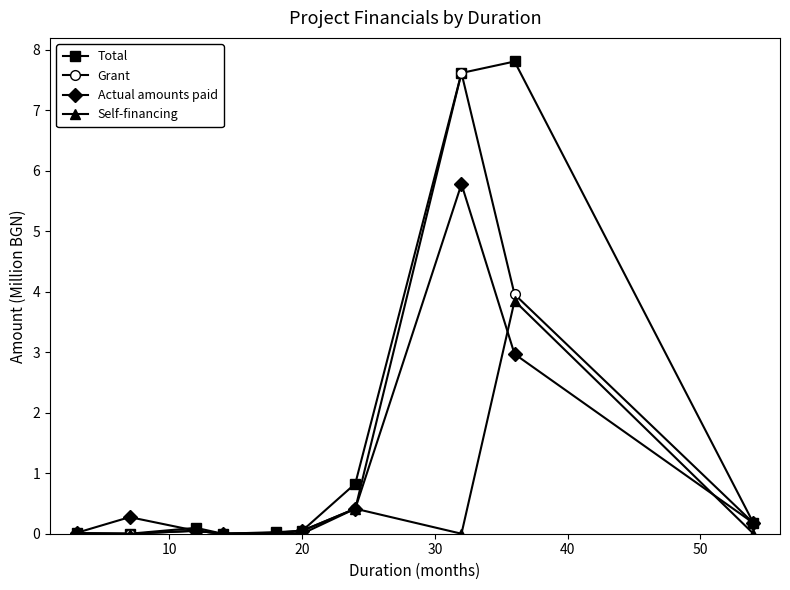

Which series has the widest spread of values?

Total